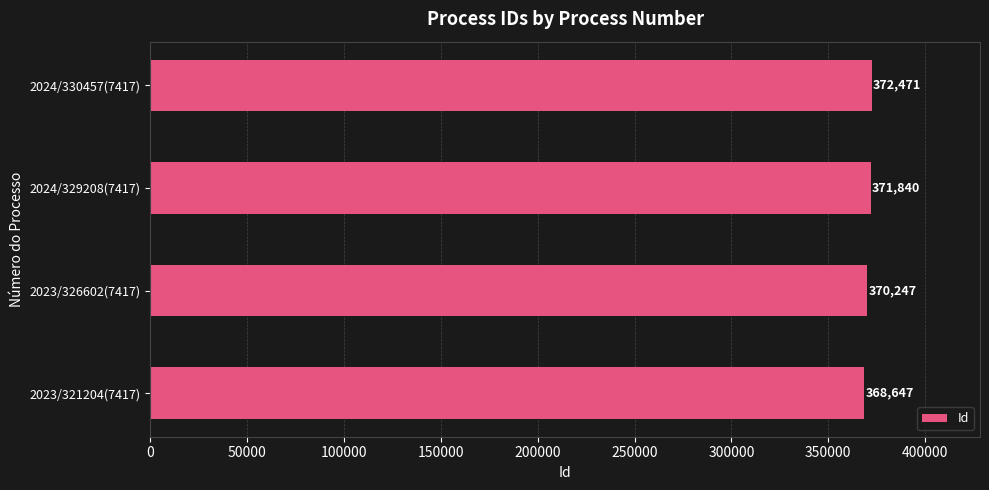

Which label corresponds to the largest value in the chart?

2024/330457(7417)